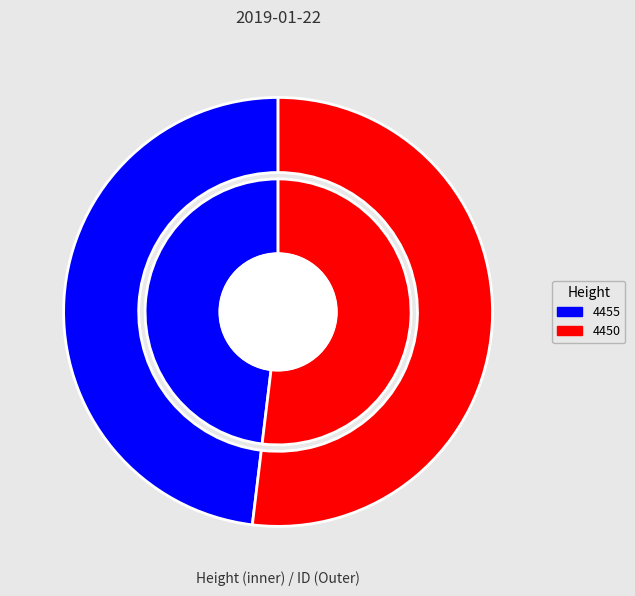

Approximately how many times larger is the value at 4455 compared to 4450?

0.9